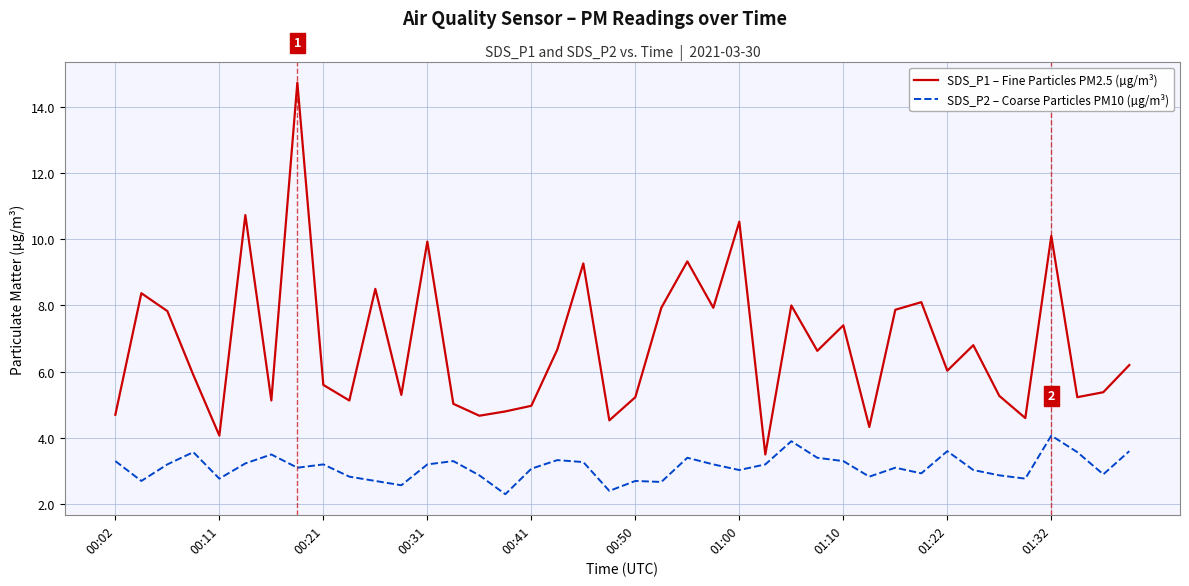

What is the difference between the maximum and minimum values in the SDS_P1 – Fine Particles PM2.5 (µg/m³) series?

11.2